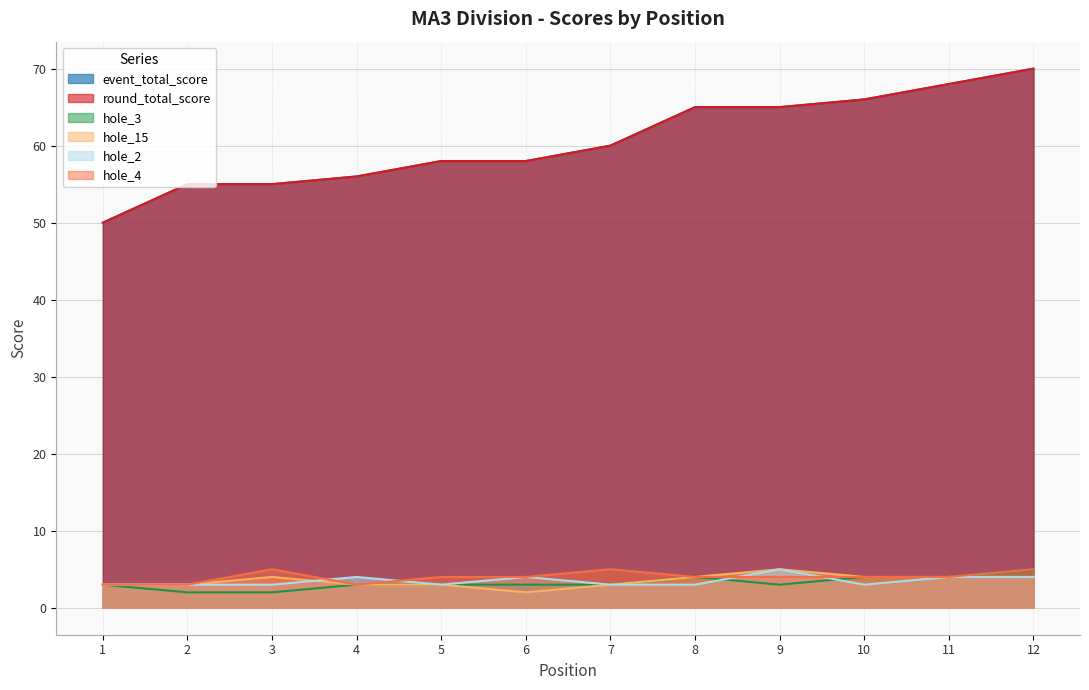

The value of hole_15 at 3 is 2. True or false?

False